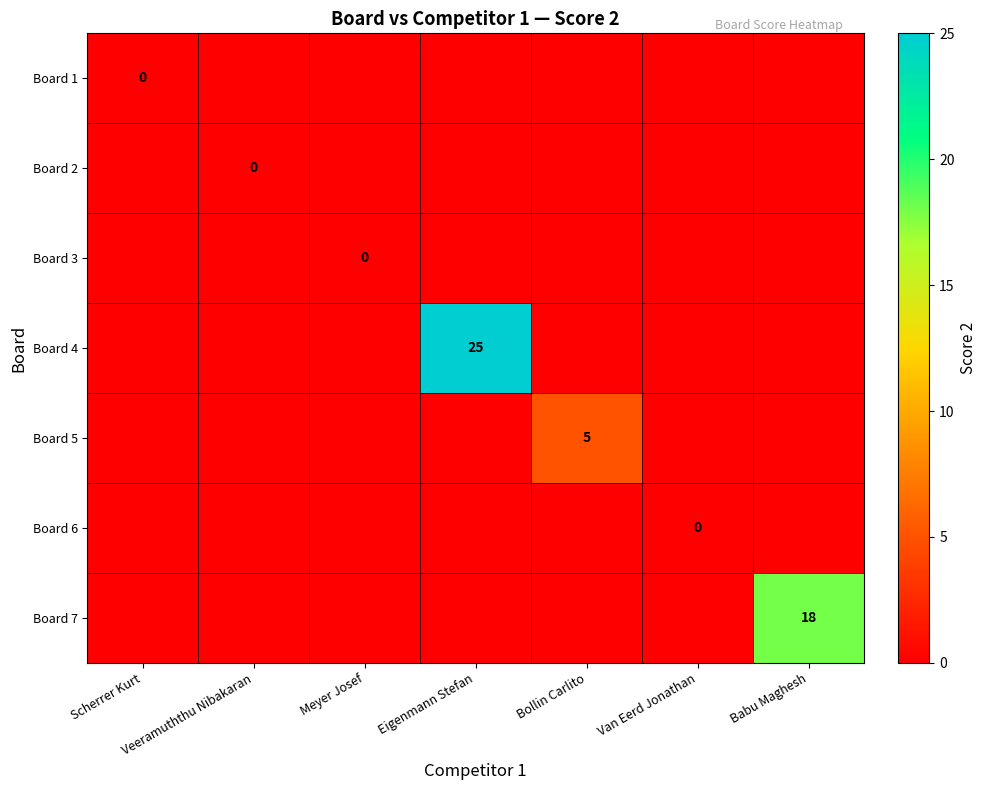

Which series has the largest total across all categories?

Board 4